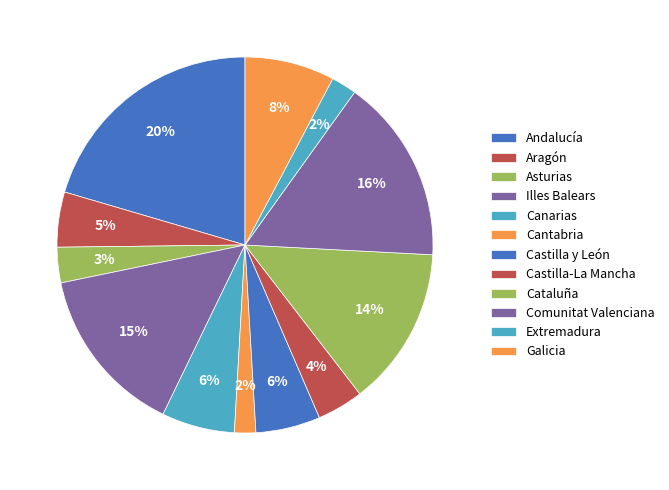

How many slices are in this pie chart?

12